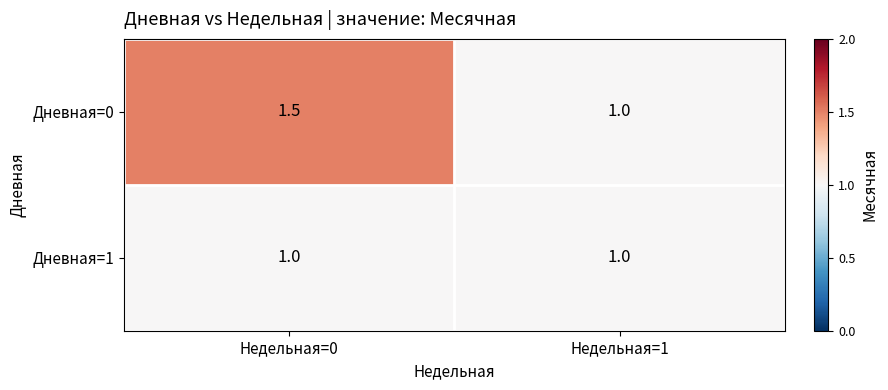

The Дневная=1 series shows 1.0 at Недельная=1. True or false?

True